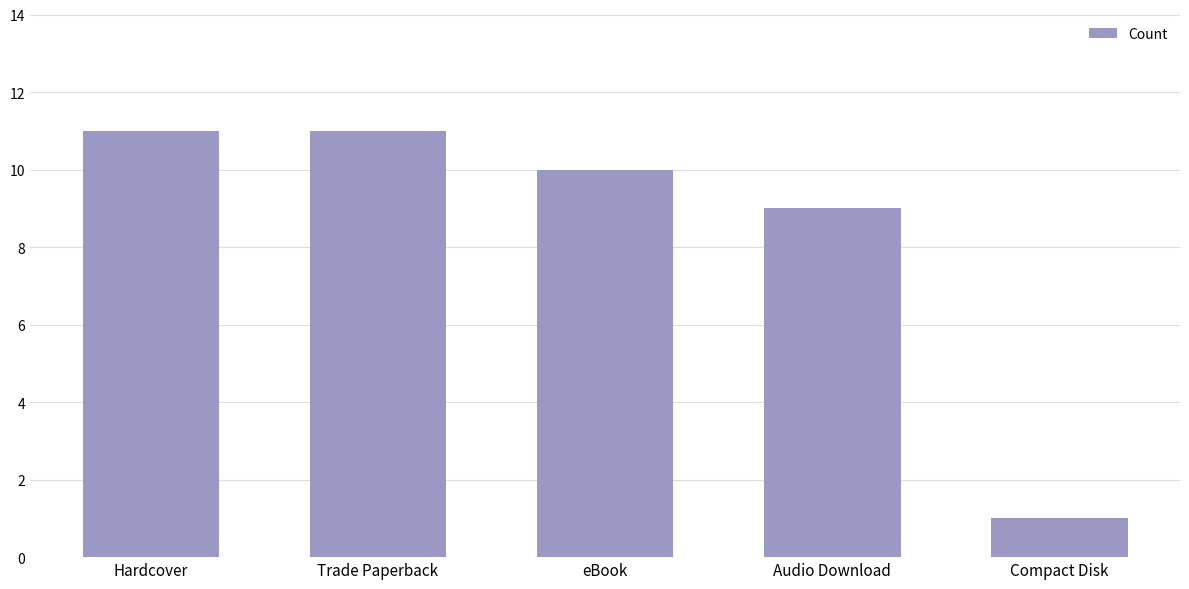

Which has a higher value, Compact Disk or eBook?

eBook